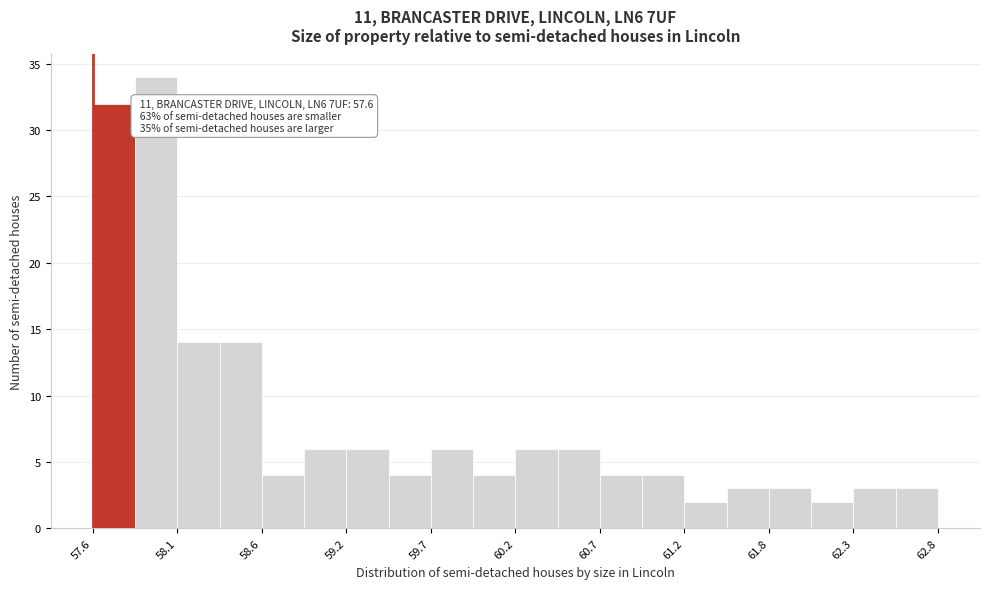

Read against the x-axis, roughly where is the centre of the tallest bar?

58.0